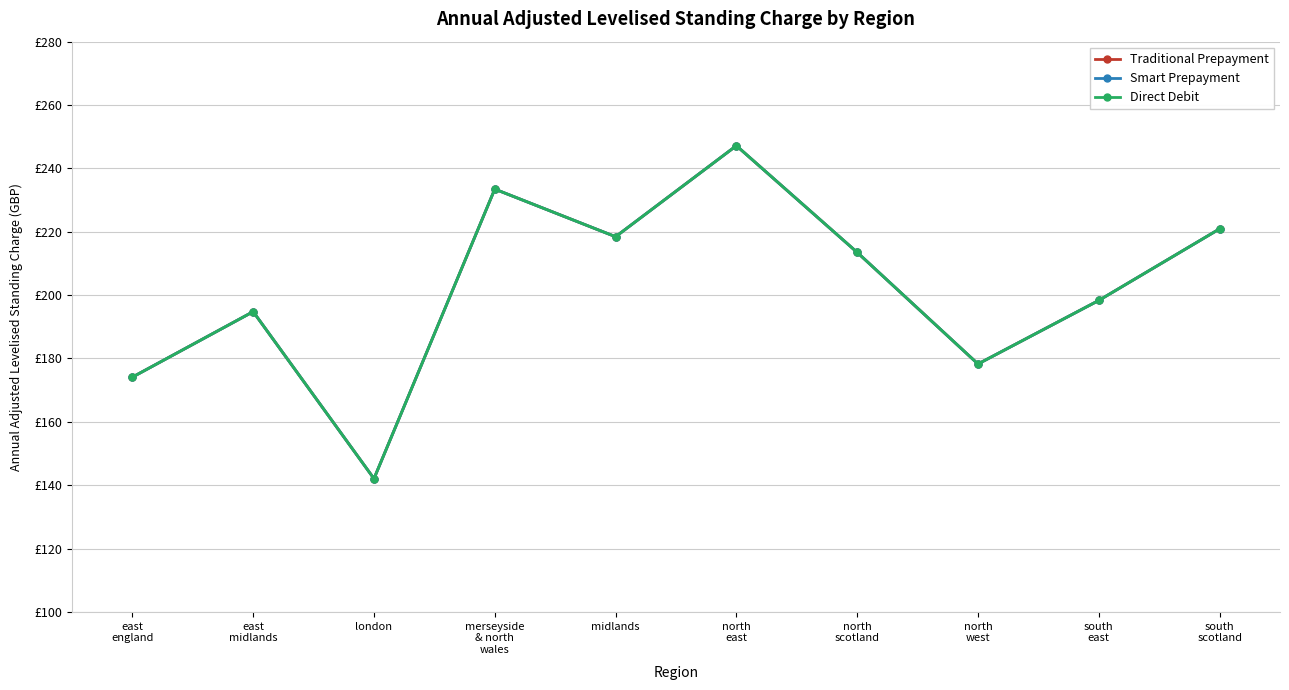

Which series has the largest range (max minus min)?

Traditional Prepayment